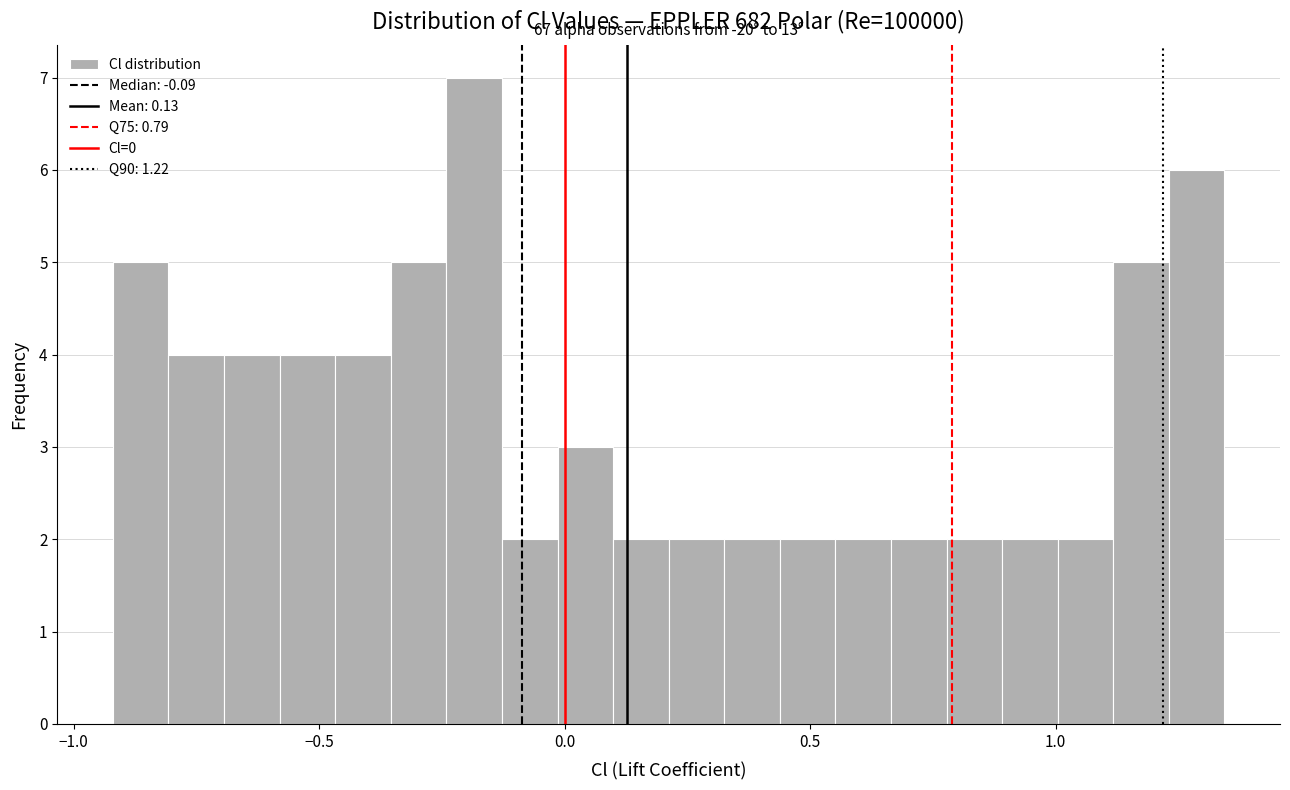

Around what value on the x-axis is the tallest bar? Give the approximate position of its centre, as read against the axis.

-0.20